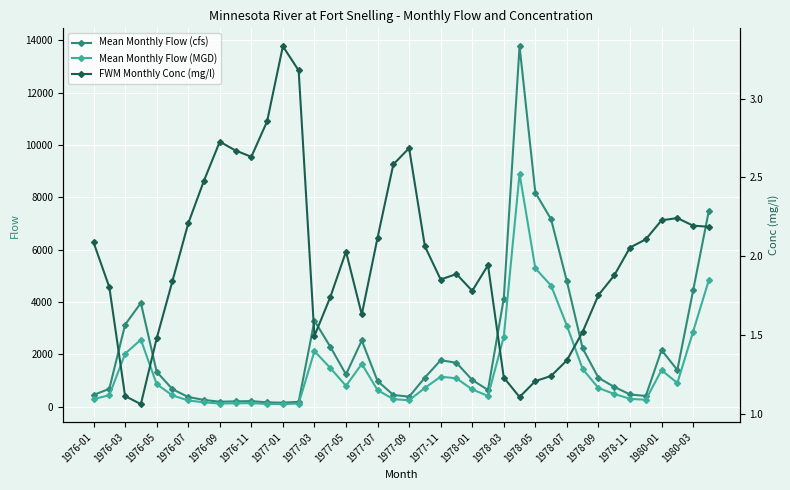

The Mean Monthly Flow (MGD) series shows 124.3 at 1976-09. True or false?

True